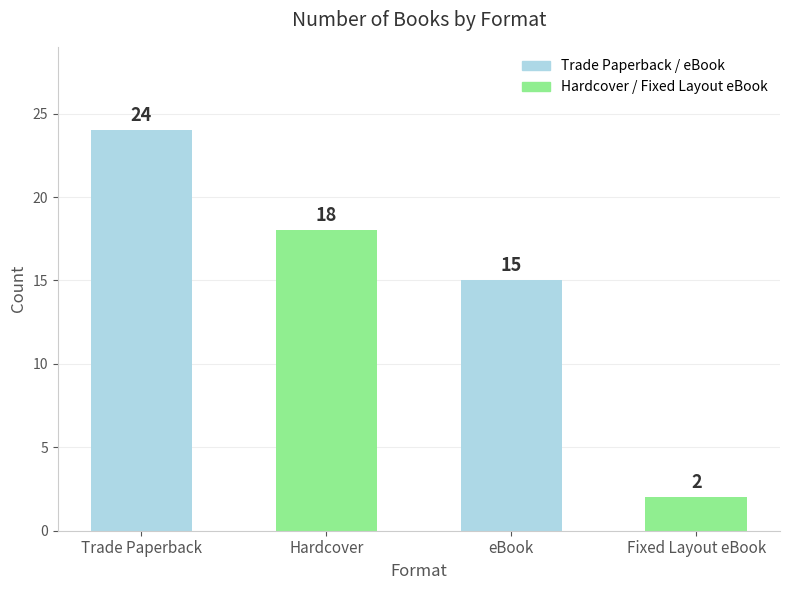

True or false: the data shows 2 at Fixed Layout eBook.

True